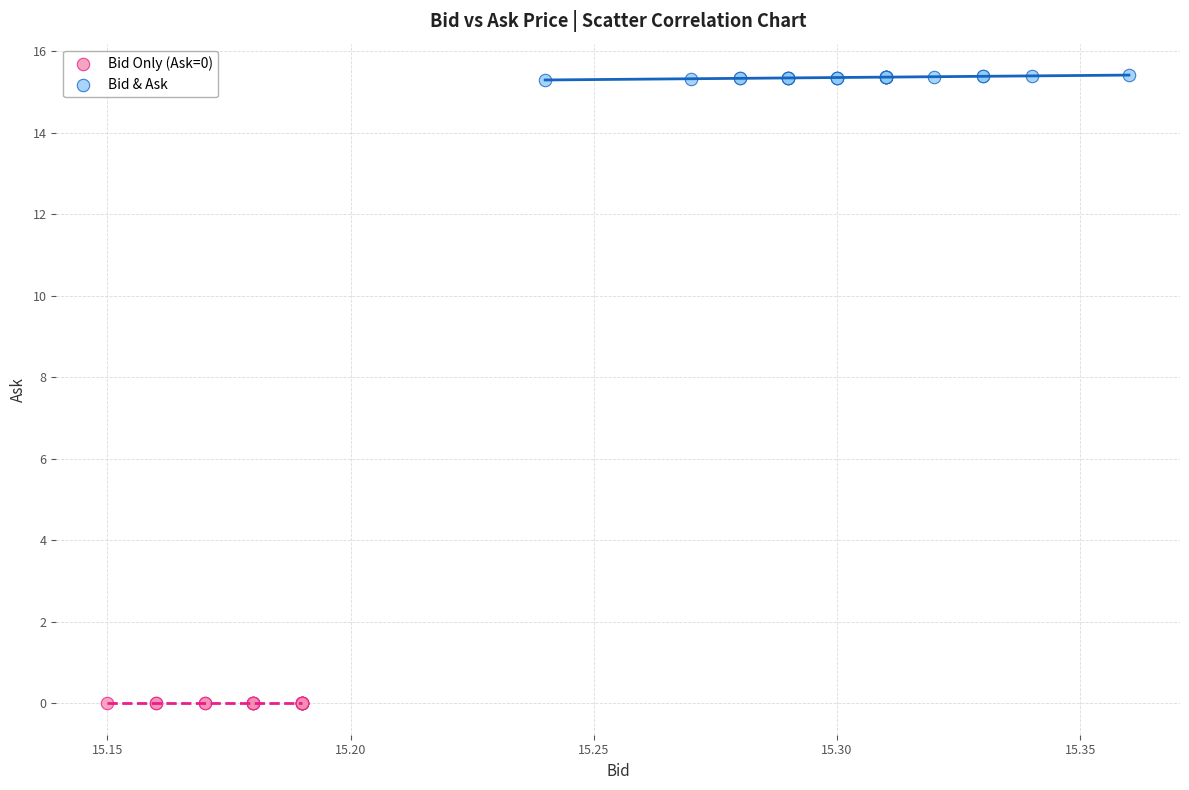

Which series contains the highest Y value?

Bid & Ask